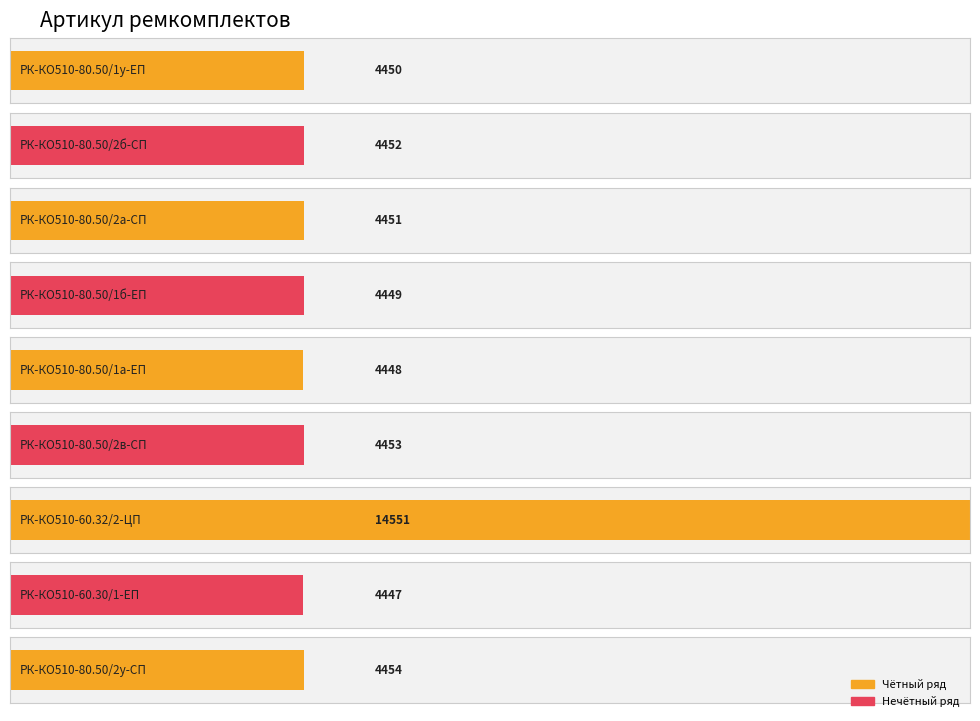

Which has a higher value, РК-КО510-60.32/2-ЦП or РК-КО510-80.50/1у-ЕП?

РК-КО510-60.32/2-ЦП